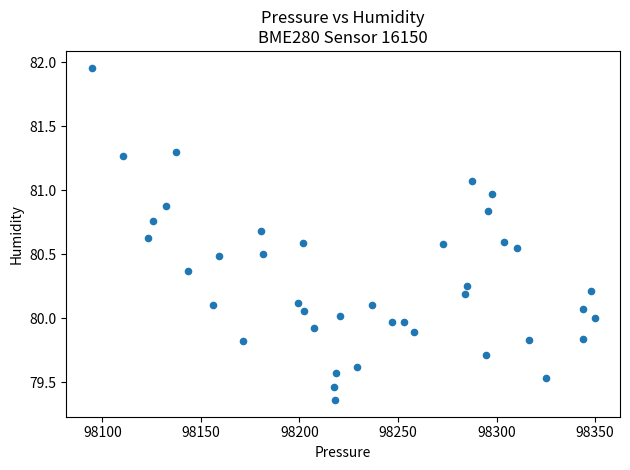

What is the range of X values (max minus min)?

255.3